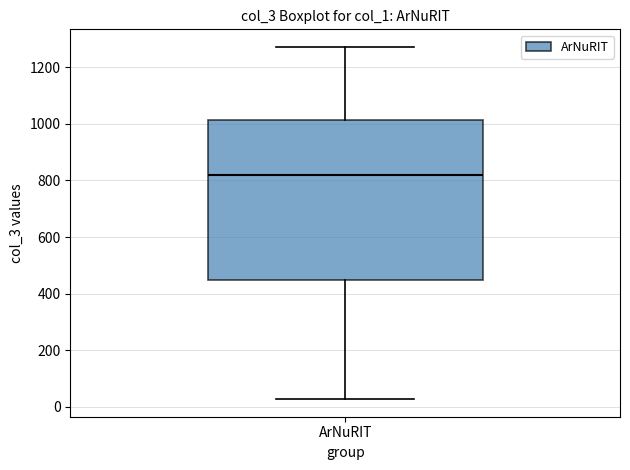

Transcribe this box plot: give where the median line is, the range the box spans, and where the two whiskers end, as read against the y-axis. The values are not printed on the chart, so give them approximately, as read against the axis.

median 820, box 440 to 1020, whiskers 20 to 1280